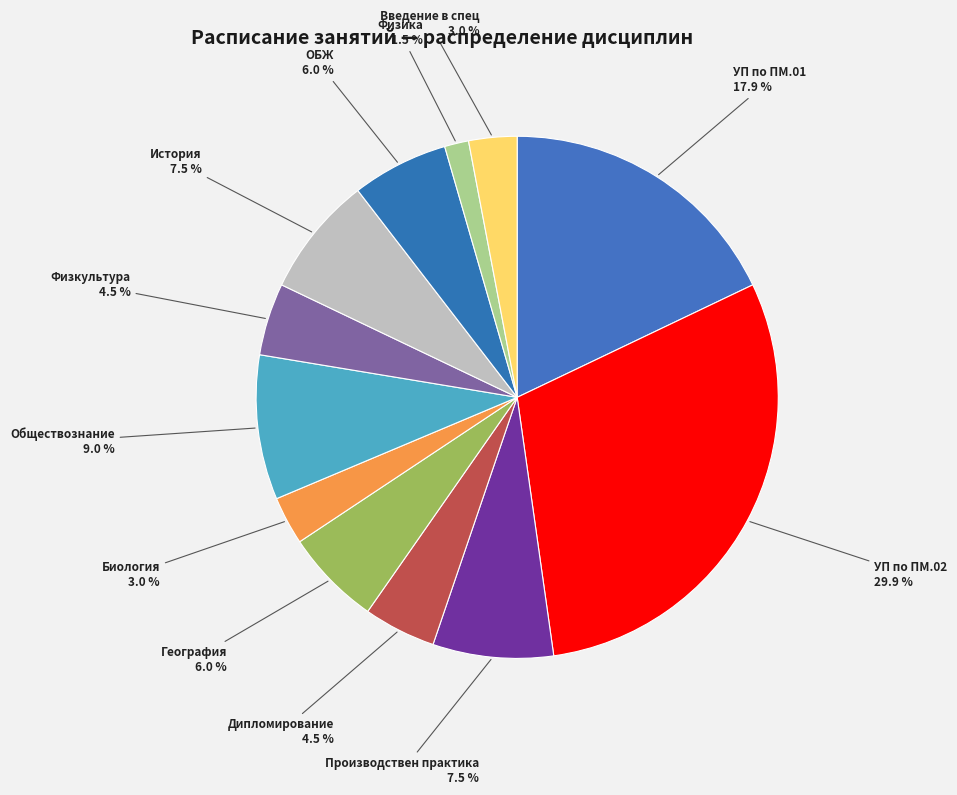

To the nearest percent, what is the difference between the largest and smallest slice percentages?

28%